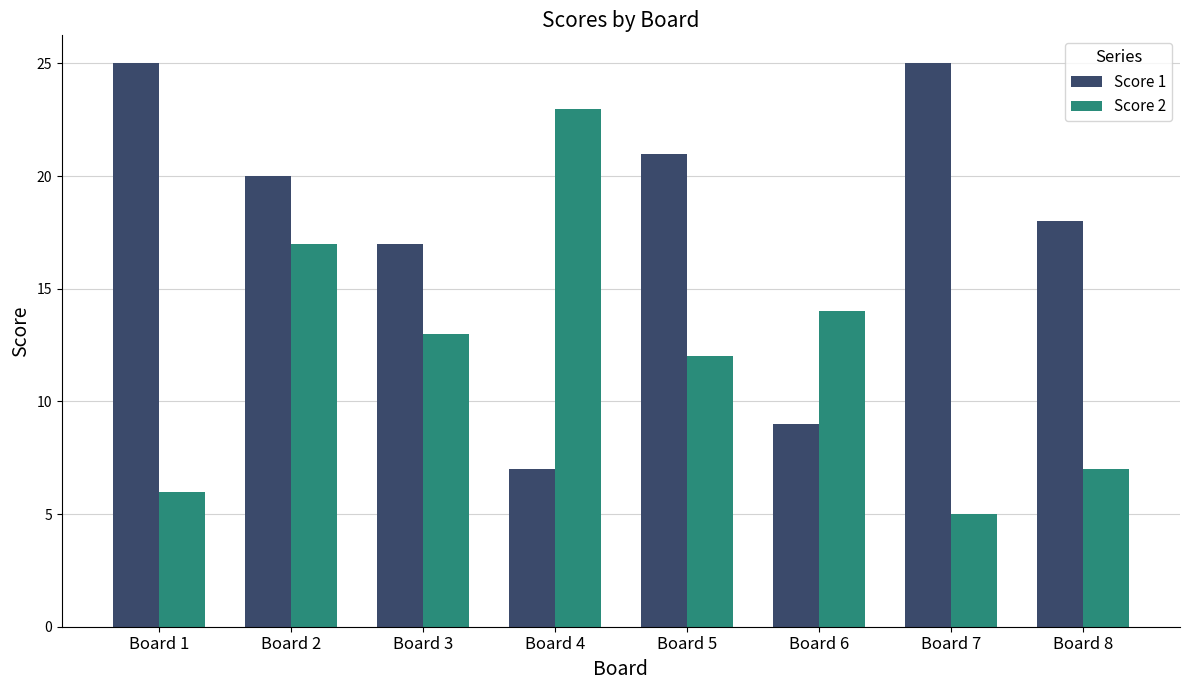

Rank the series by their average value, from lowest to highest.

Score 2, Score 1